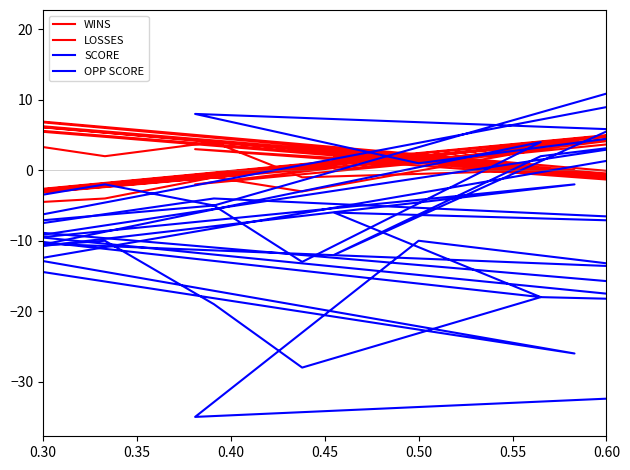

Does the chart display data point markers on the line(s)?

No